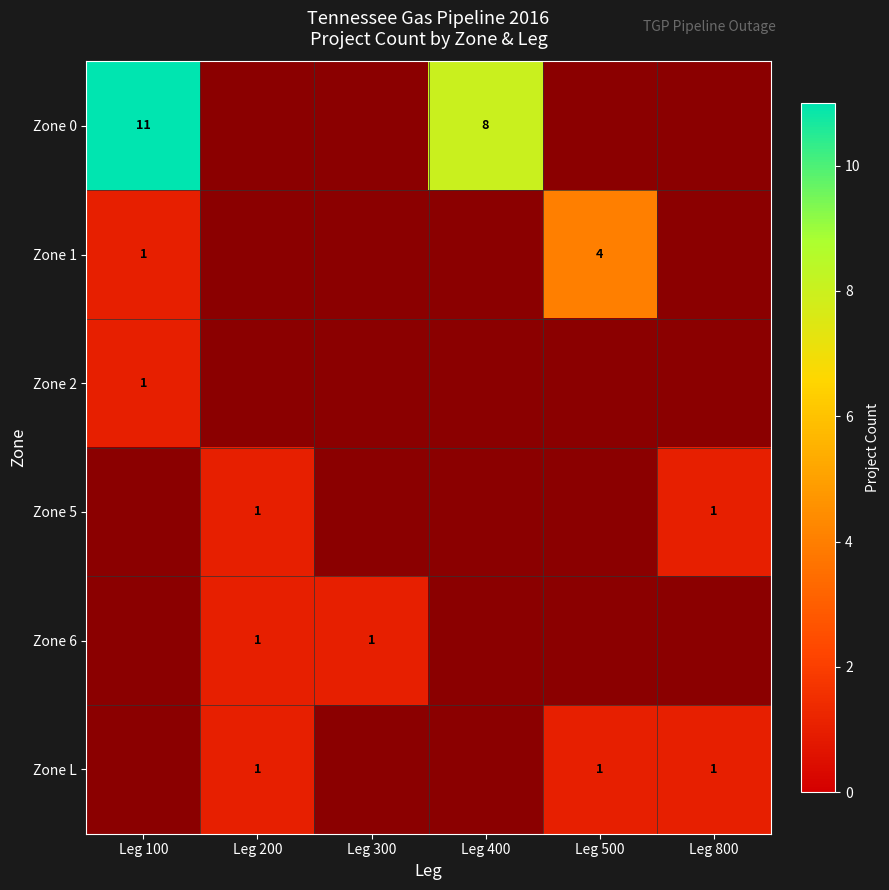

The value of Zone 0 at Leg 400 is 8. True or false?

True